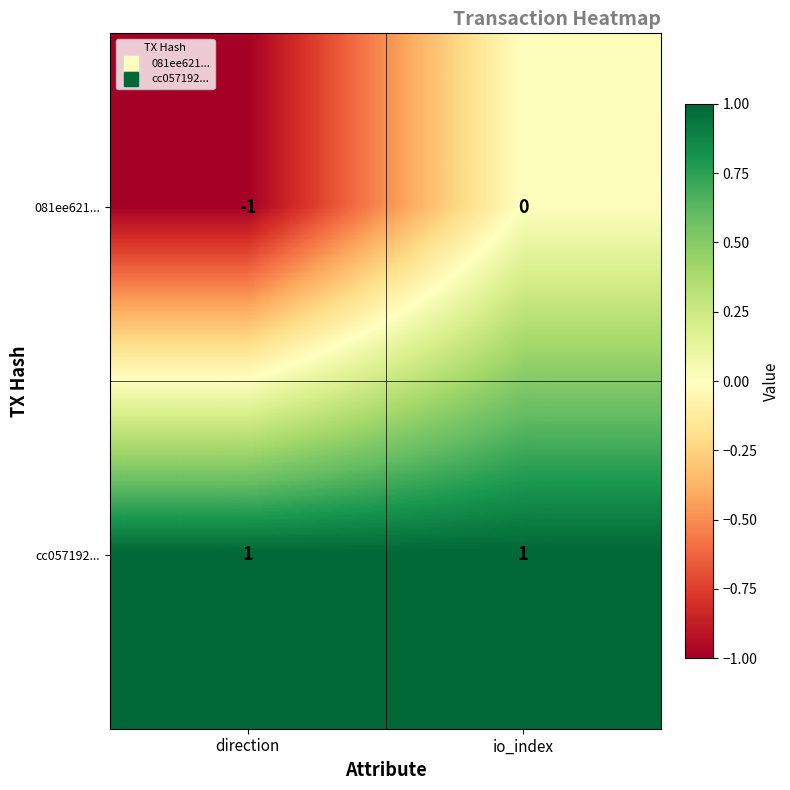

Count the number of data series in this chart.

2